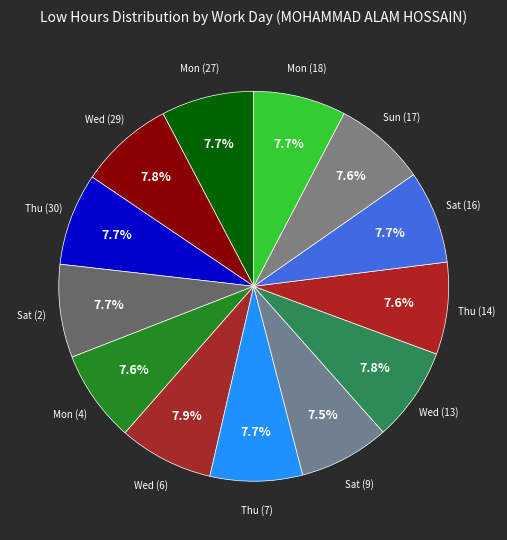

To the nearest percent, what is the average slice percentage?

8%